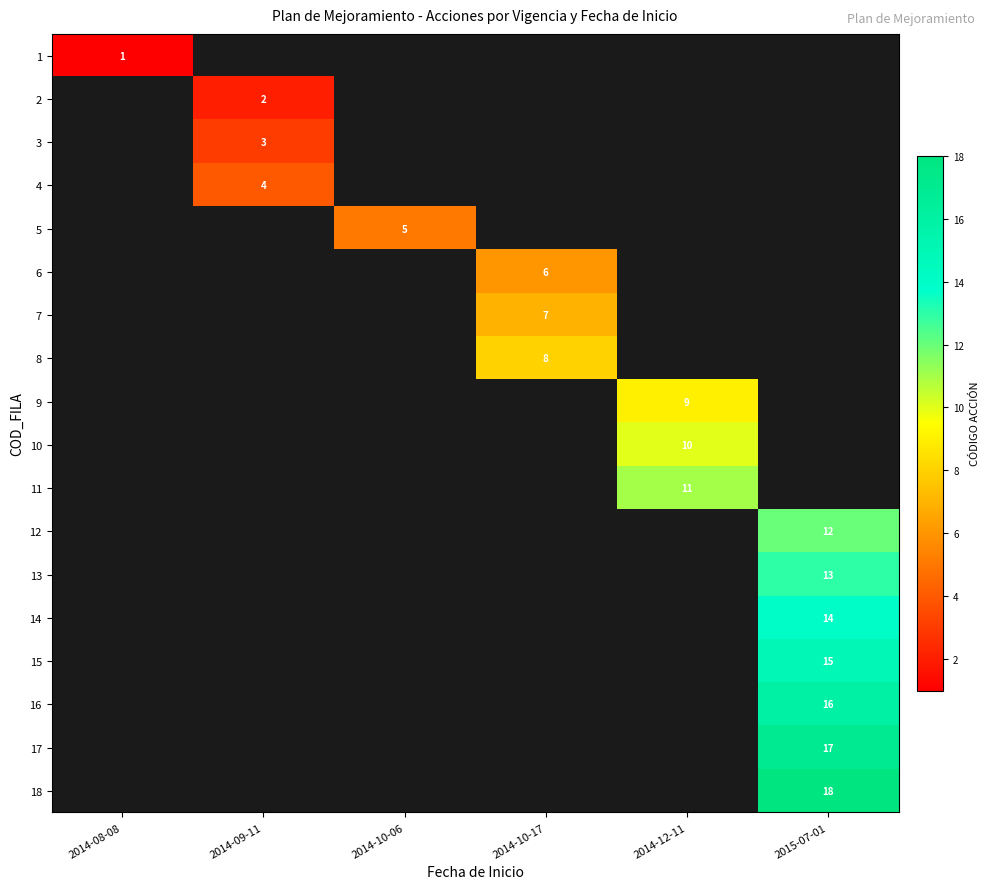

The 11 series shows 16 at 2014-12-11. True or false?

False